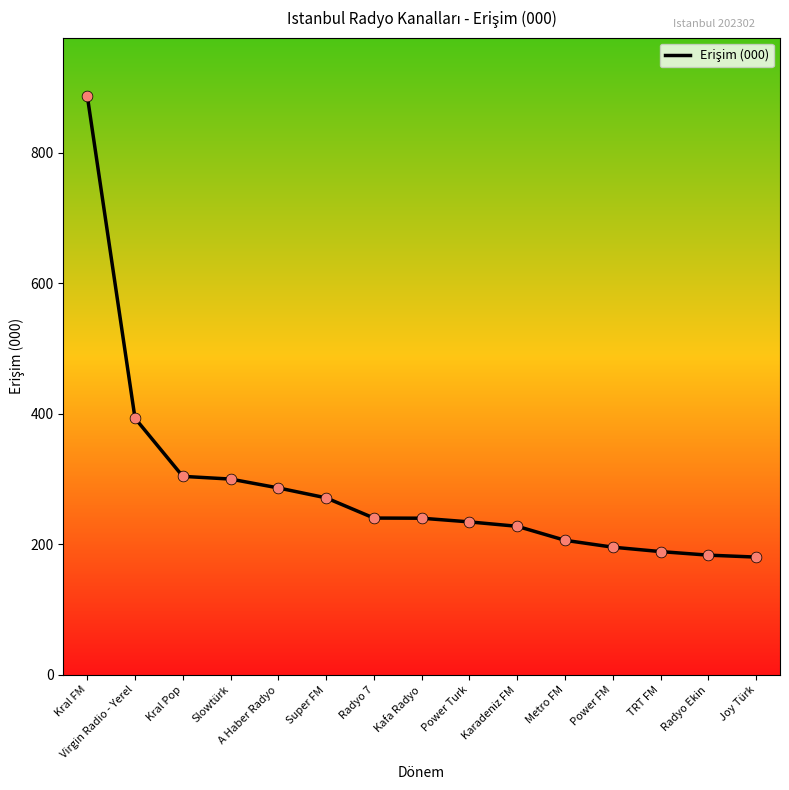

Which has a higher value, Power FM or A Haber Radyo?

A Haber Radyo